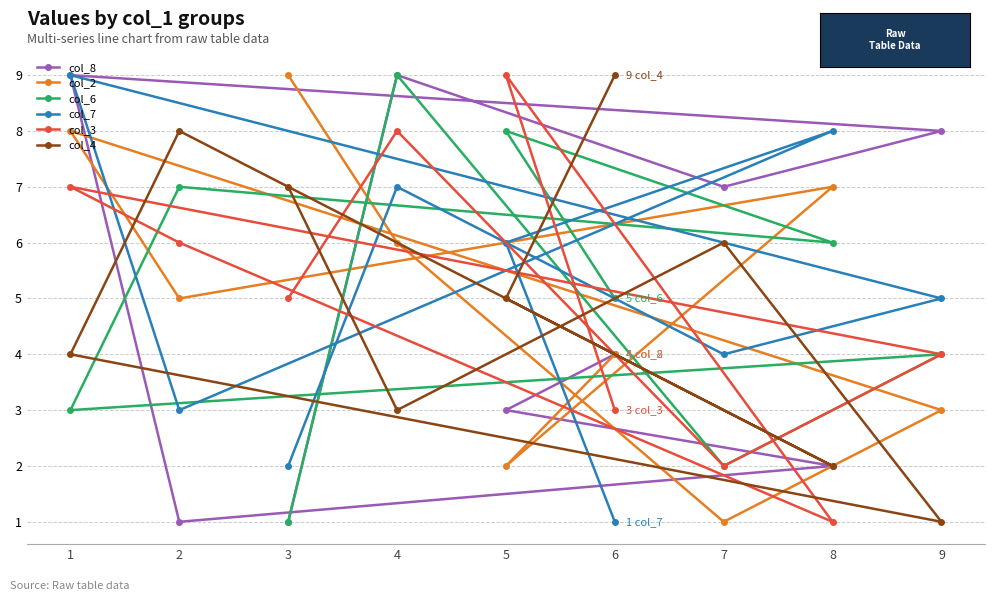

True or false: col_6 has a value of 4 at 9.

True